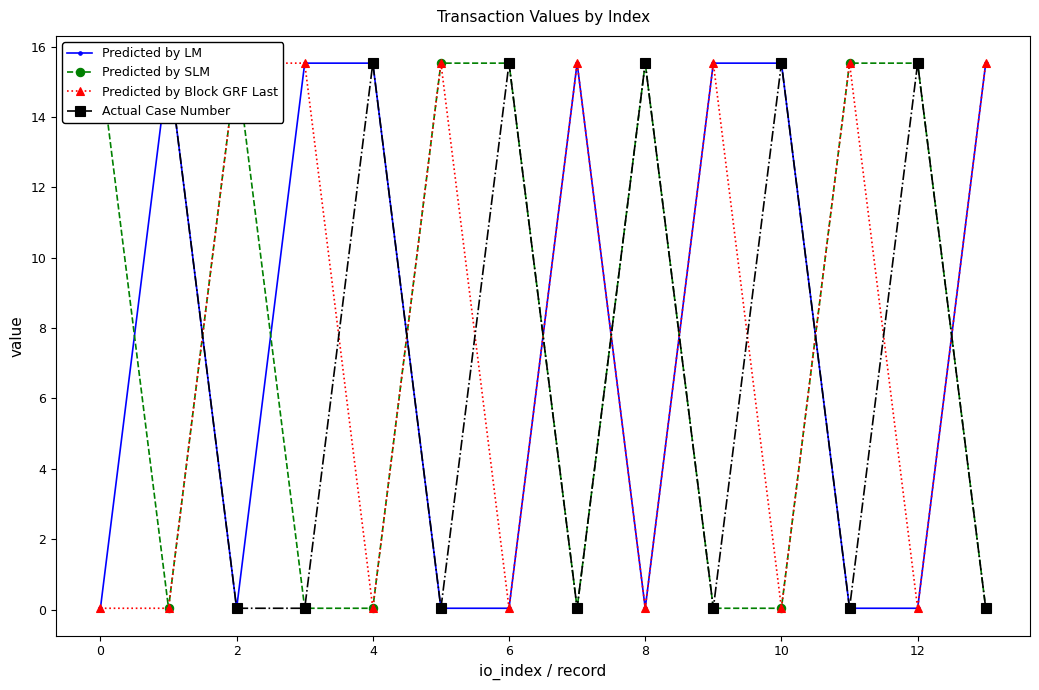

What is the total value across all series at 13?

31.1